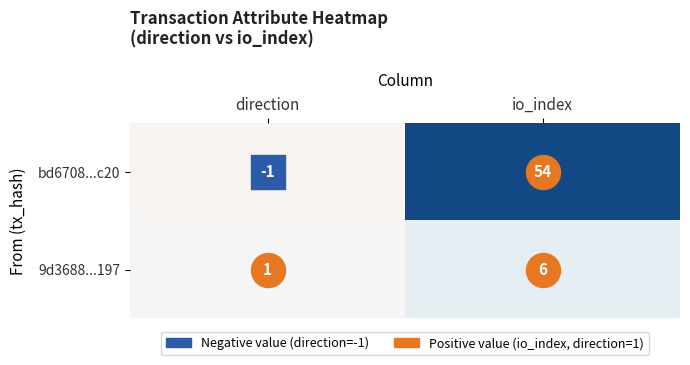

What is the total value across all series at io_index?

60